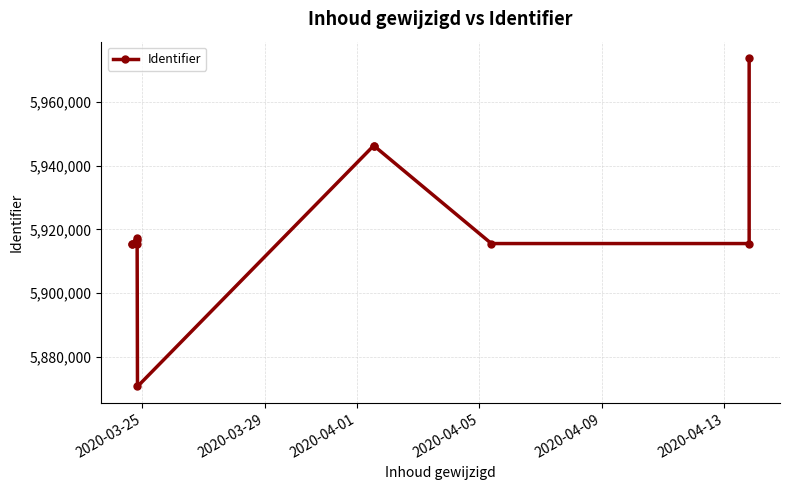

Is it true that the value at 2020-03-29 is 9310463?

False